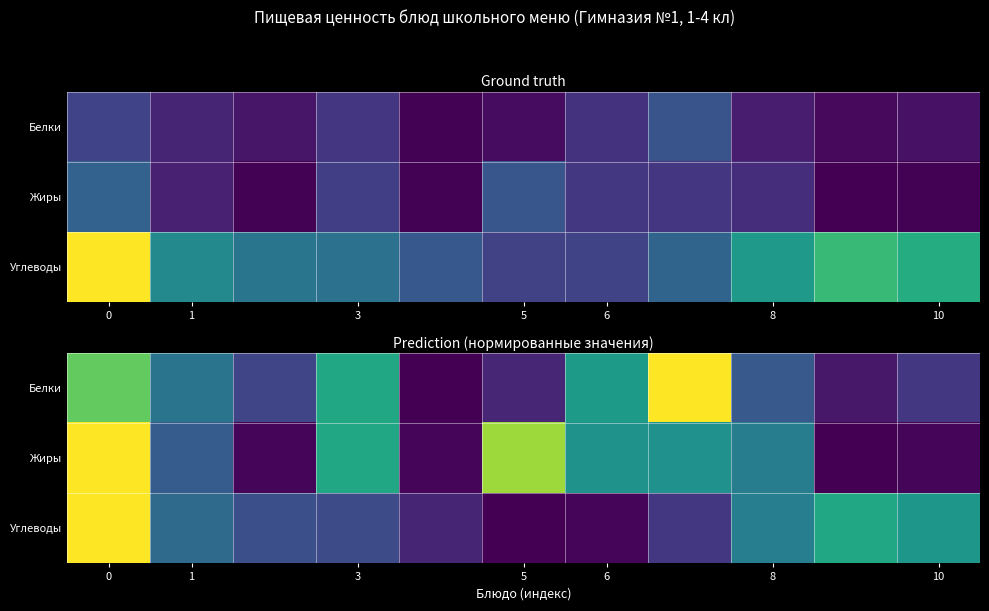

List the series in order of their overall mean, lowest first.

Углеводы, Белки, Жиры